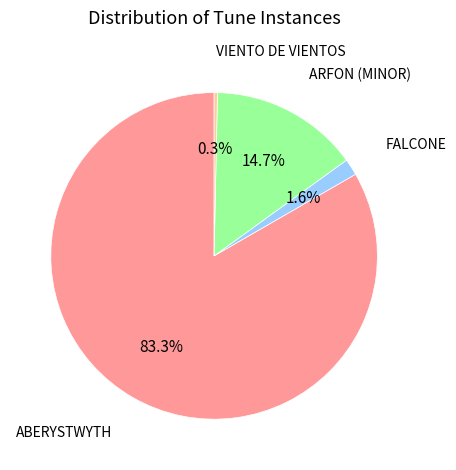

Is there a majority slice in this chart?

Yes